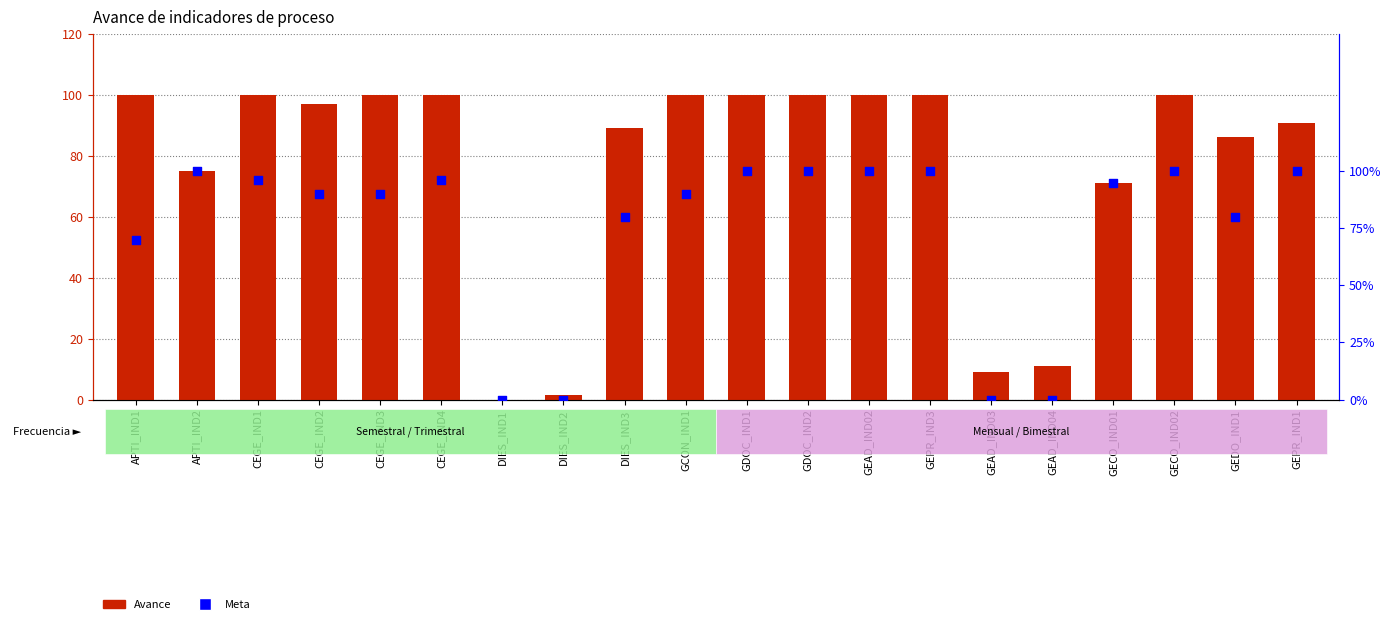

What are all the series names shown in the legend?

Avance, Meta